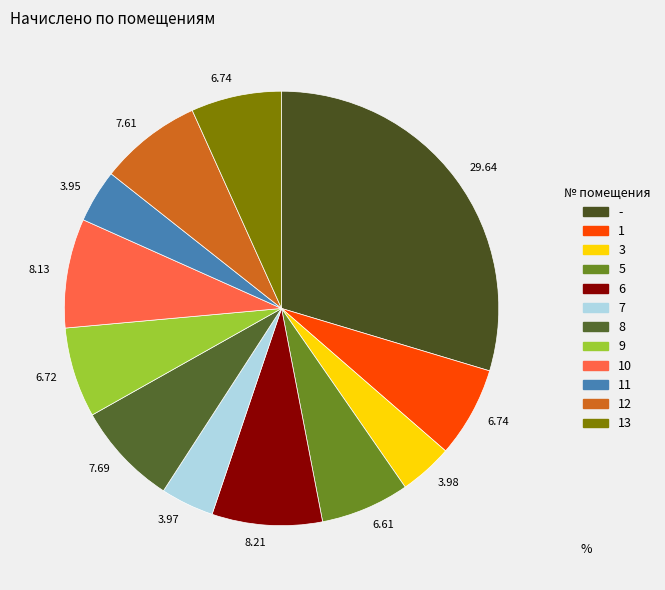

Count the number of slices in the pie.

12